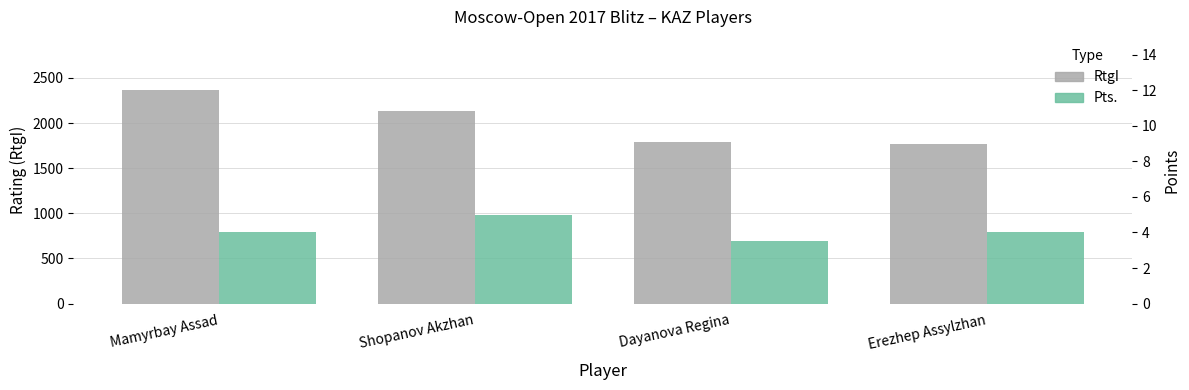

Reading right to left, transcribe all the data shown in this chart.

RtgI: 1771.0	1793.0	2129.0	2364.0
Pts.: 4.0	3.5	5.0	4.0